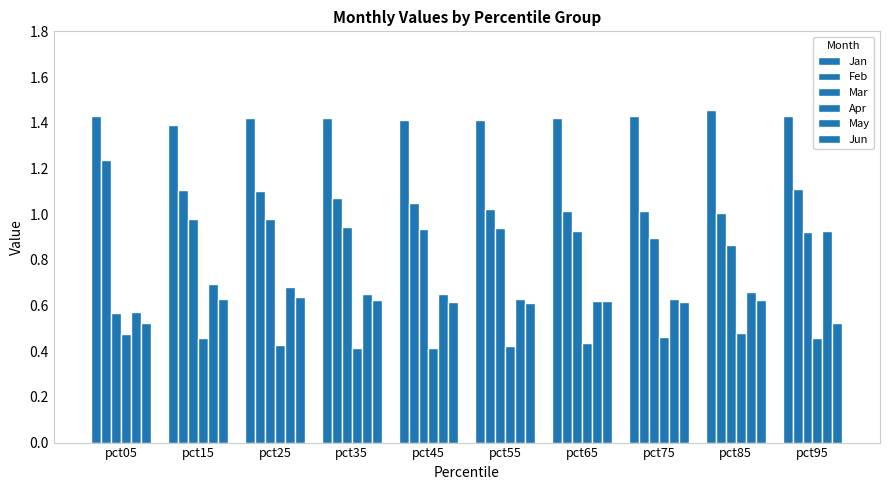

Which series changed the most between pct35 and pct65?

Feb